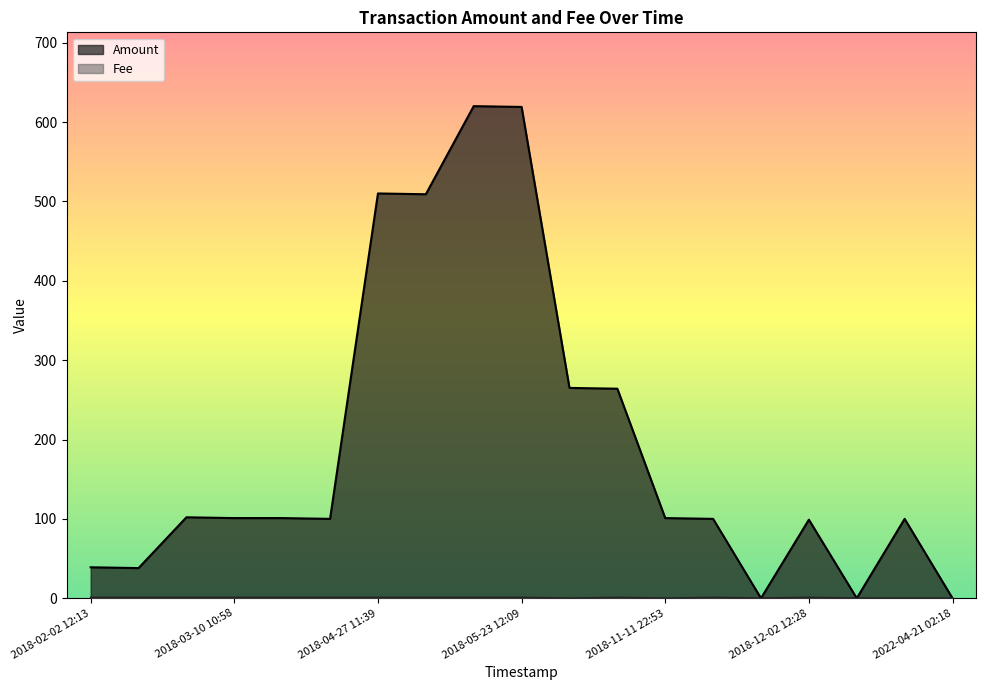

True or false: Fee and Amount cross at least once.

True